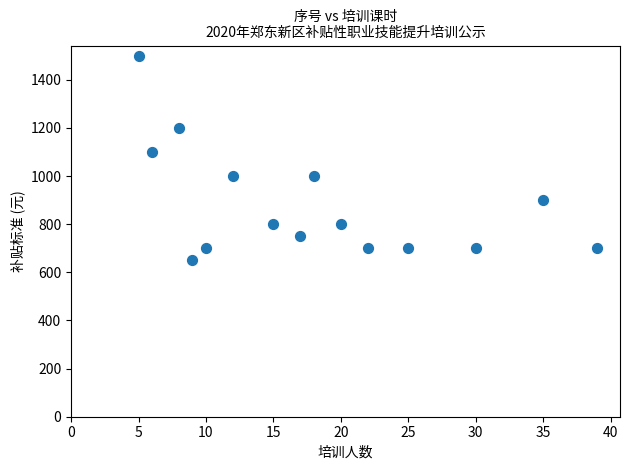

What Y value in the scatter plot is closest to 1075?

1100